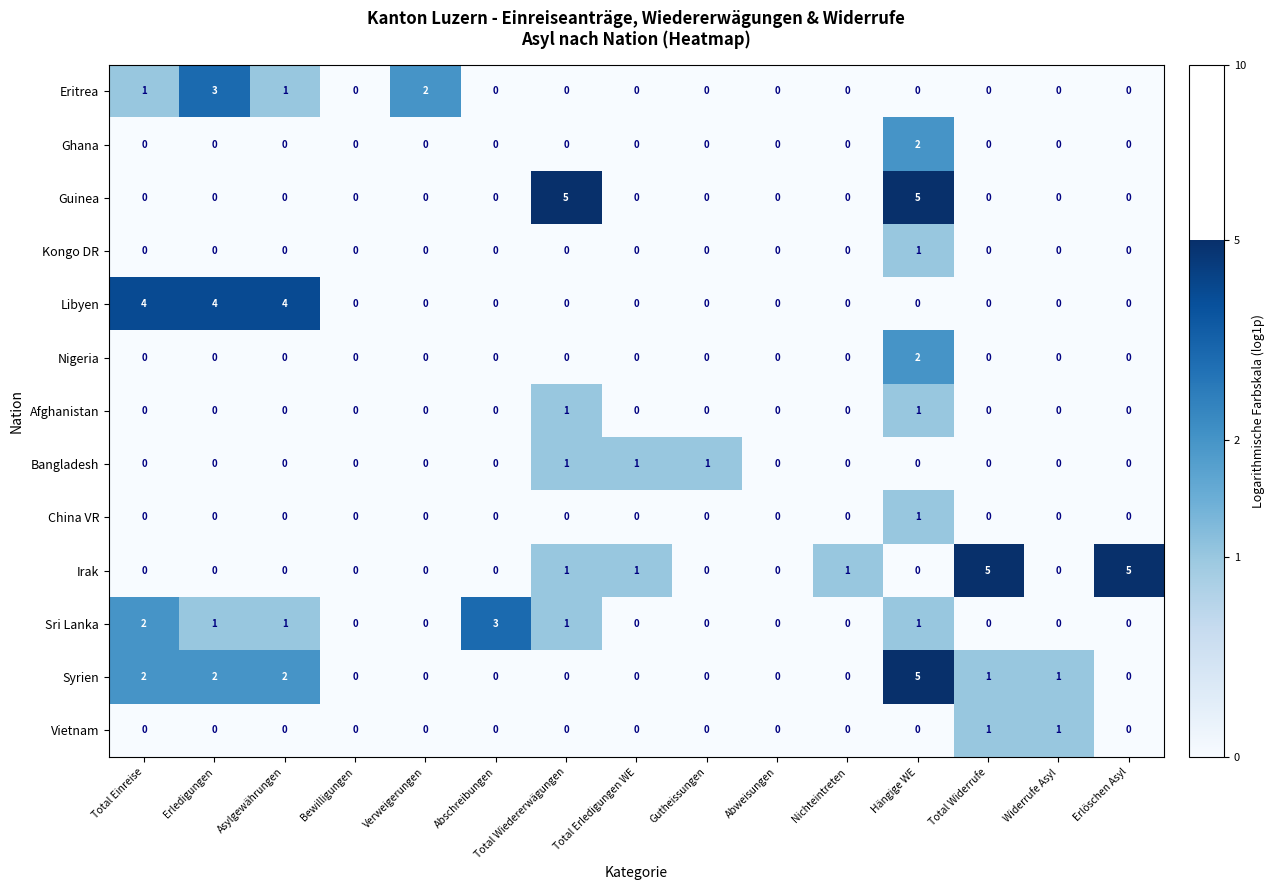

True or false: Sri Lanka has a value of 1 at Erledigungen.

True